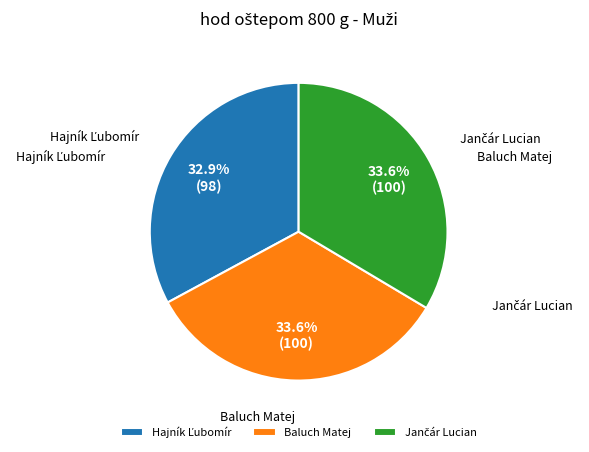

The Baluch Matej slice represents 13% of the pie. True or false?

False